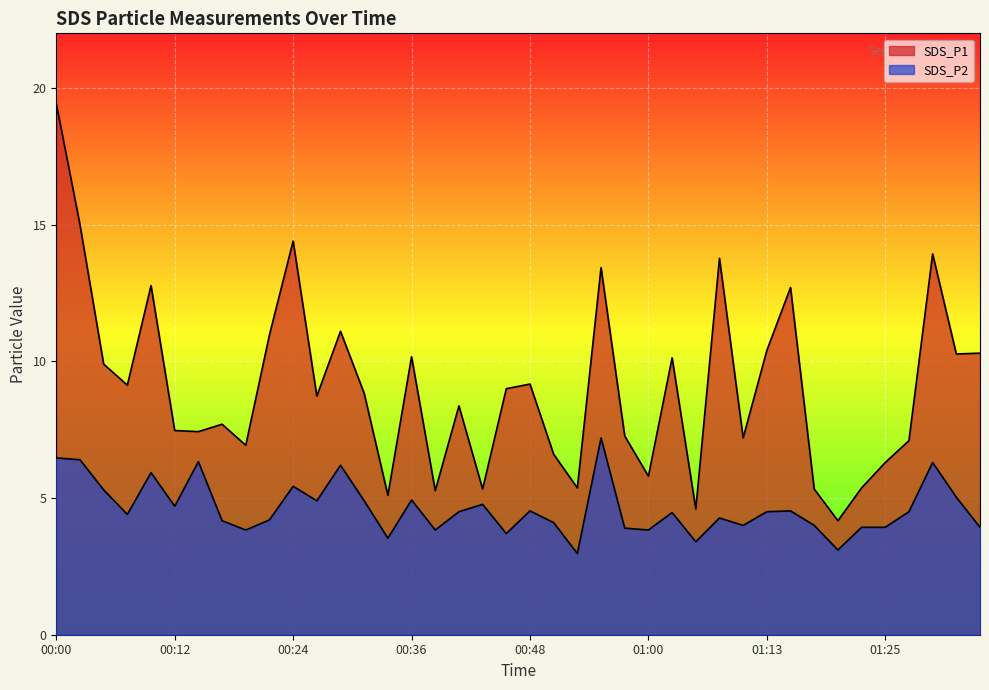

True or false: SDS_P2 and SDS_P1 intersect in this chart.

False